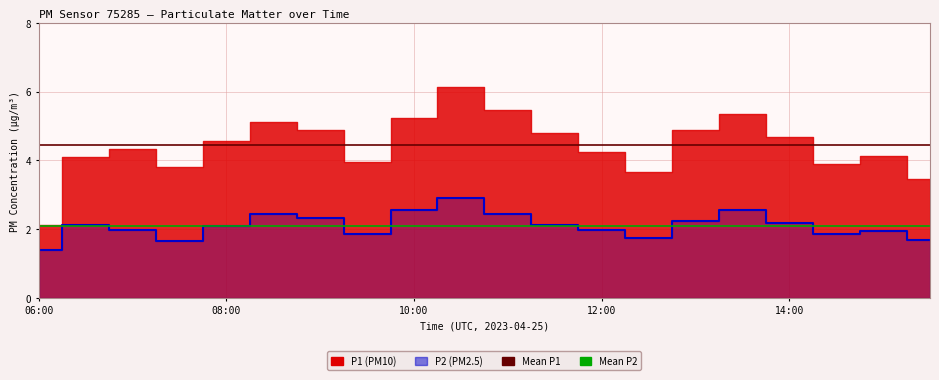

What is the value of the Mean P2 point at the 2nd from the left?

2.1